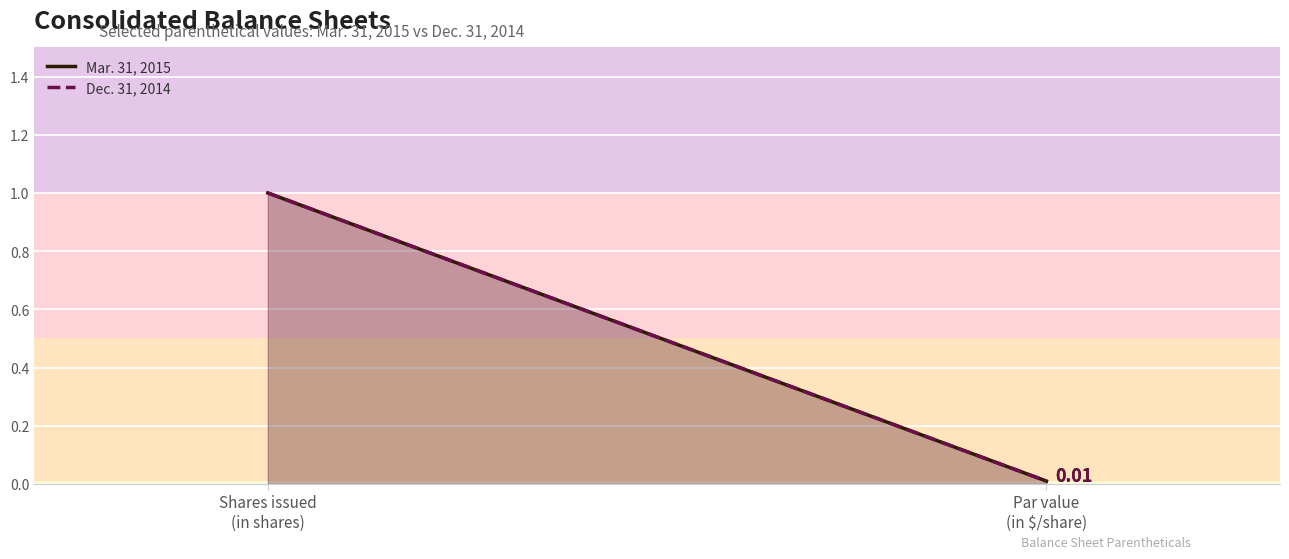

What is the sum of the Mar. 31, 2015 values at Par value
(in $/share) and Shares issued
(in shares)?

1.0